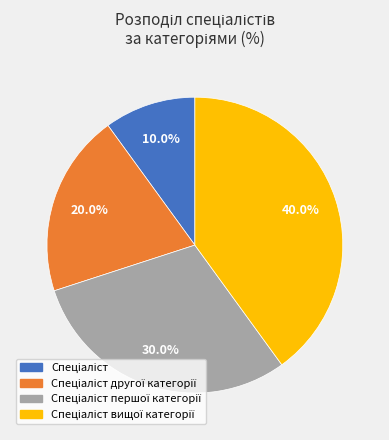

Does any single category account for the majority?

No